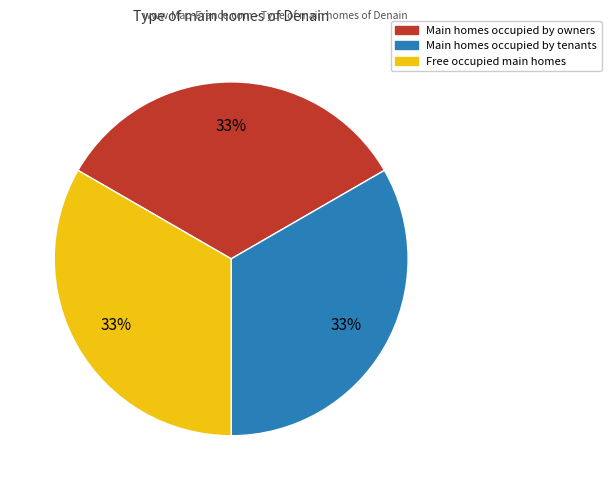

To the nearest percent, what is the average slice percentage?

33%